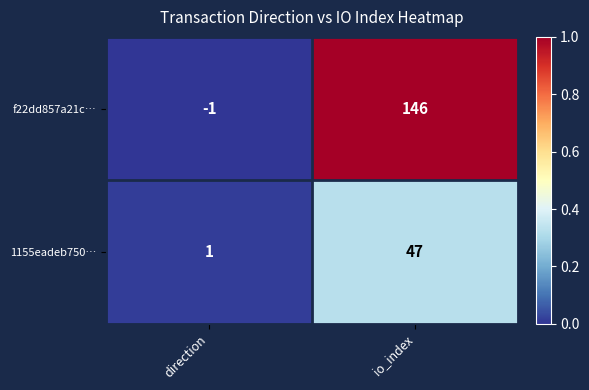

At how many categories does at least one series exceed 0?

2